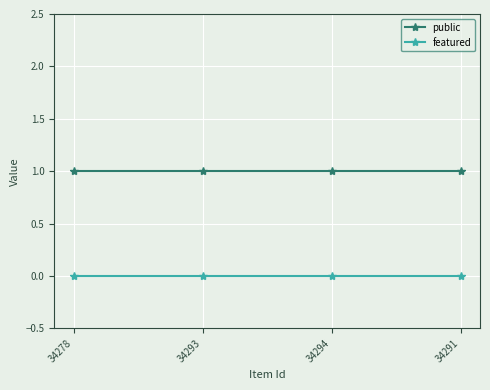

Is this an area chart (filled region under the line)?

No